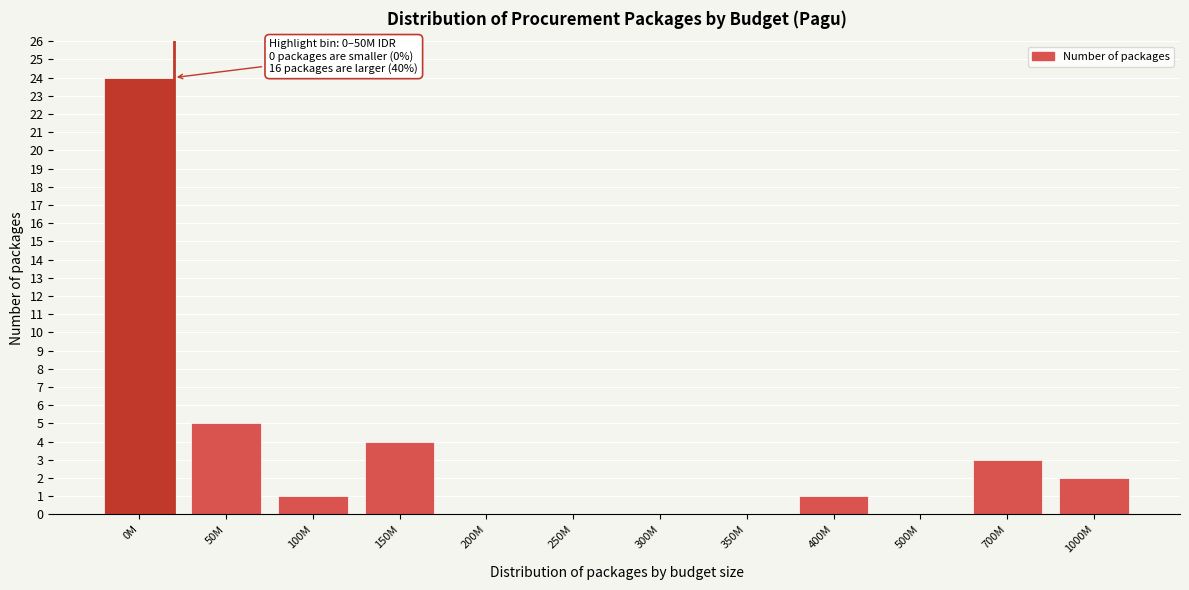

Reading left to right, what are all the values shown in this chart?

0M=24	50M=5	100M=1	150M=4	200M=0	250M=0	300M=0	350M=0	400M=1	500M=0	700M=3	1000M=2